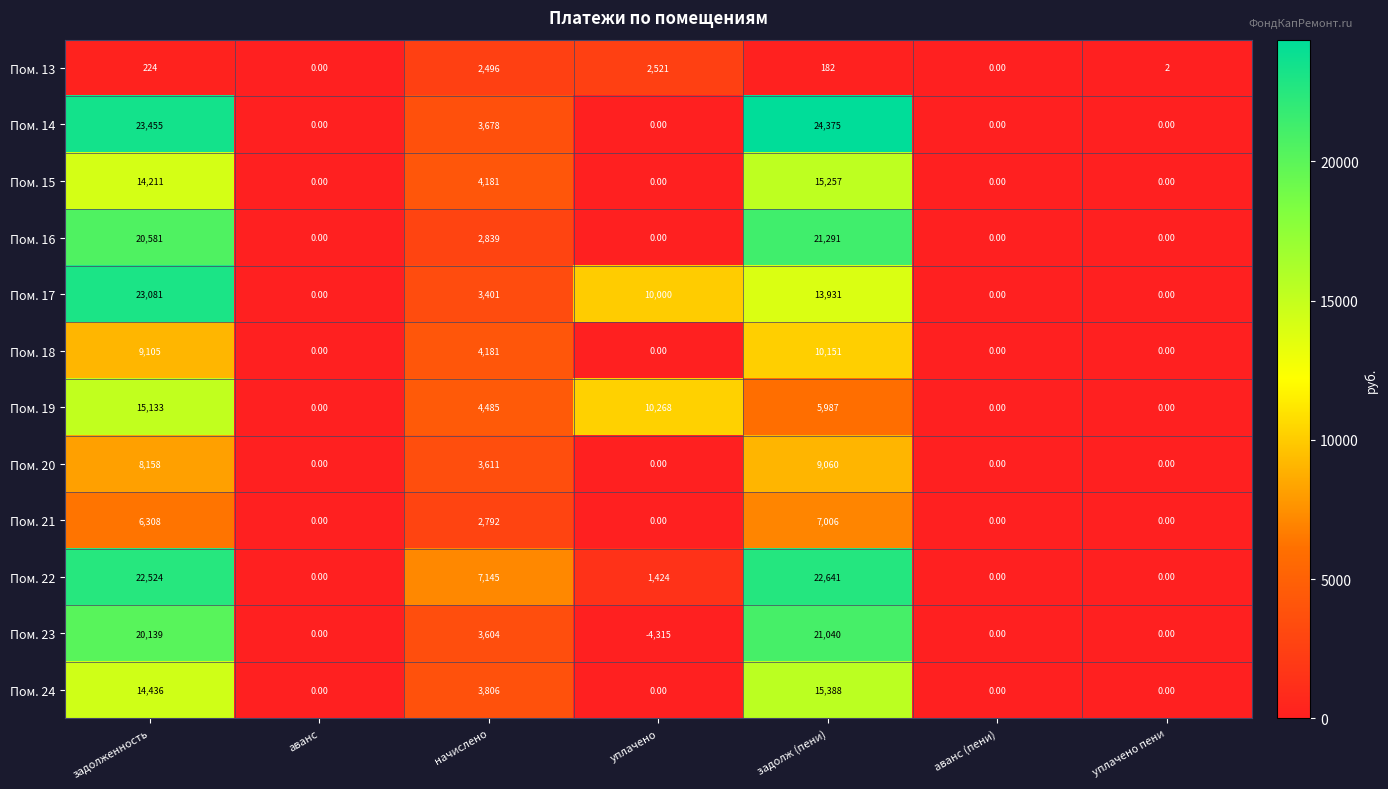

Count the number of data series in this chart.

12